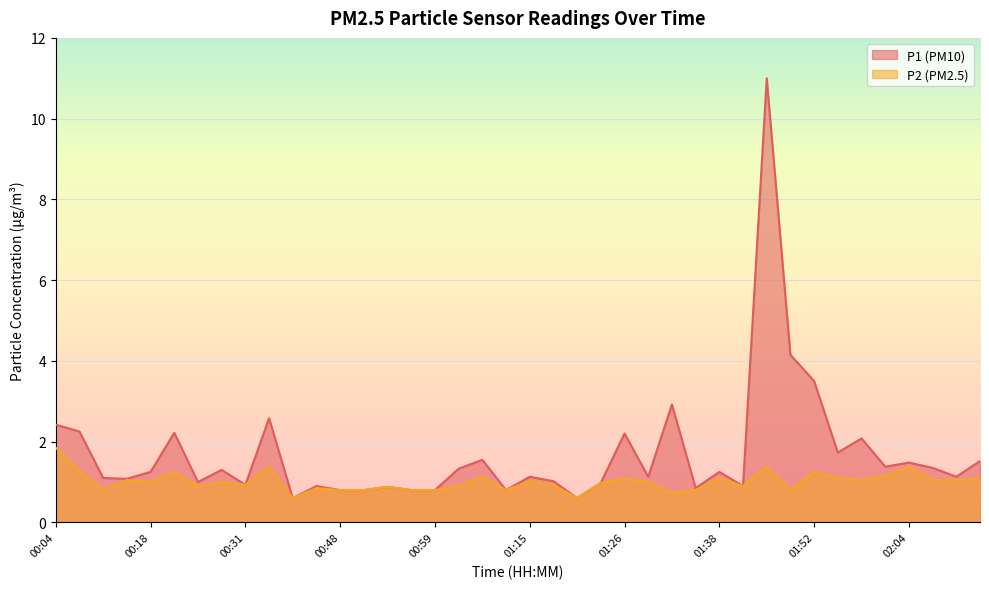

Reading right to left, extract all data points from this chart.

P1: 1.5	1.1	1.4	1.5	1.4	2.1	1.7	3.5	4.2	11.0	0.9	1.2	0.8	2.9	1.1	2.2	1.0	0.6	1.0	1.1	0.8	1.6	1.3	0.8	0.8	0.9	0.8	0.8	0.9	0.6	2.6	0.9	1.3	1.0	2.2	1.2	1.1	1.1	2.2	2.4
P2: 1.1	1.1	1.1	1.4	1.1	1.1	1.1	1.2	0.8	1.4	0.9	1.1	0.8	0.7	1.0	1.1	1.0	0.6	0.9	1.0	0.8	1.1	0.9	0.8	0.8	0.9	0.8	0.8	0.8	0.6	1.4	0.9	1.0	0.9	1.2	1.0	1.1	0.8	1.3	1.9